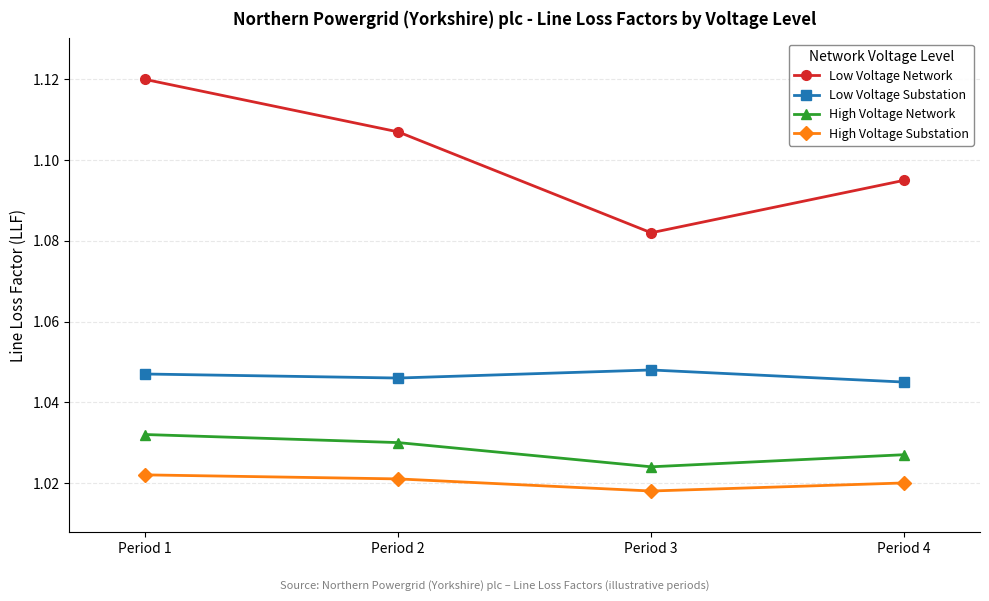

Which series has the largest total across all categories?

Low Voltage Network